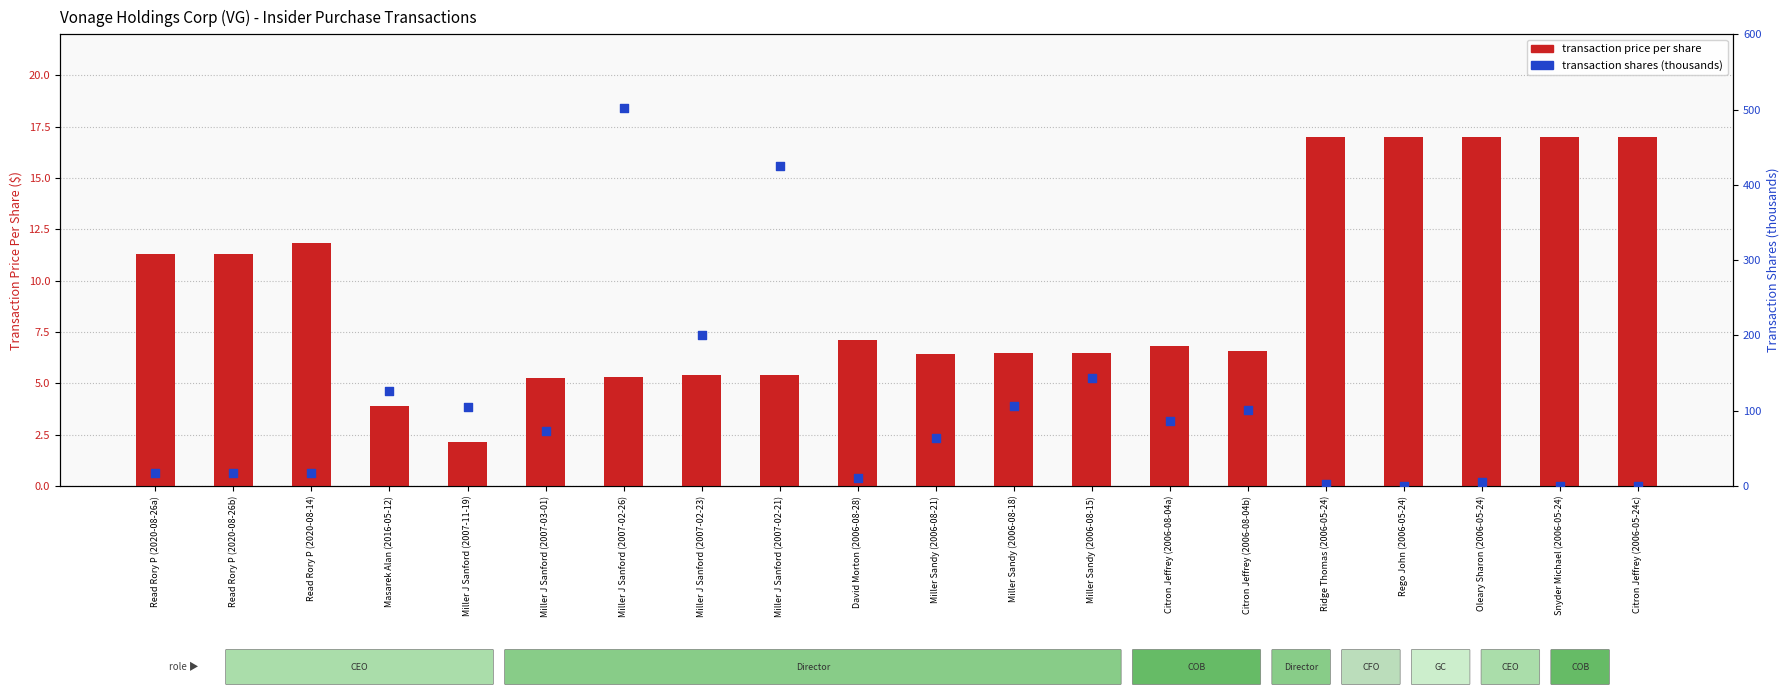

Which series has the largest Y range (max minus min)?

transaction shares (thousands)